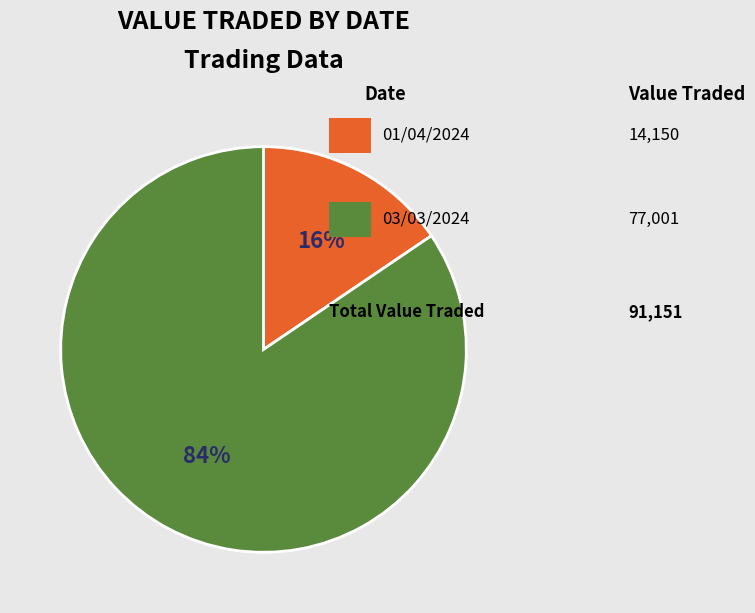

Is there any slice that represents more than half of the pie?

Yes